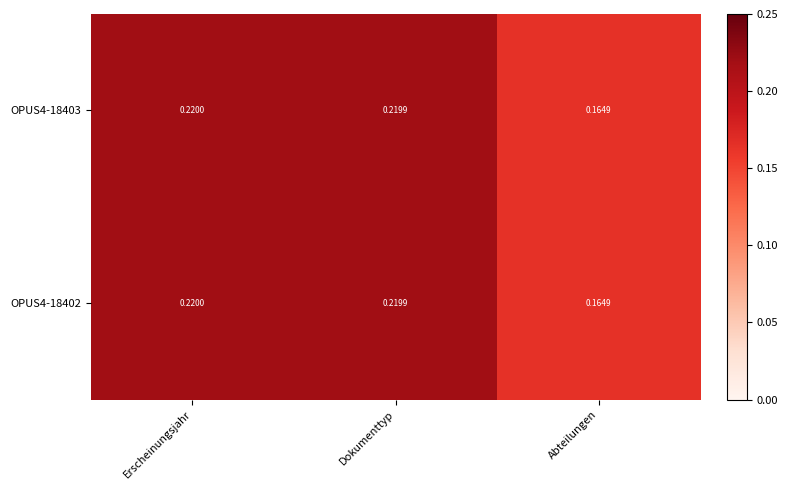

Rank the categories by OPUS4-18403 value from highest to lowest.

Erscheinungsjahr, Dokumenttyp, Abteilungen